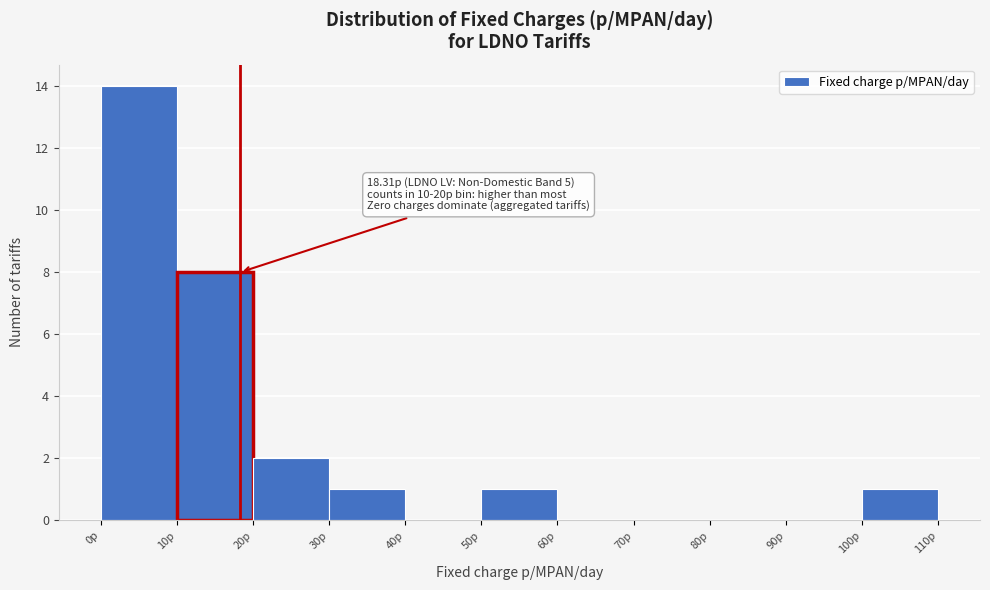

Over which range of the x-axis is the bar tallest?

0 to 10